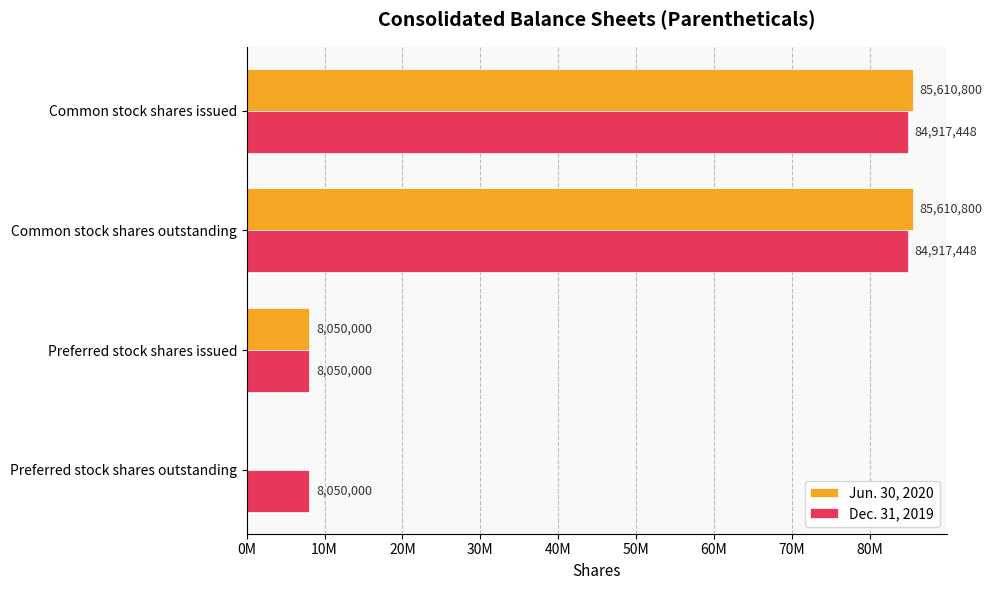

What is the maximum value for Jun. 30, 2020?

85610800